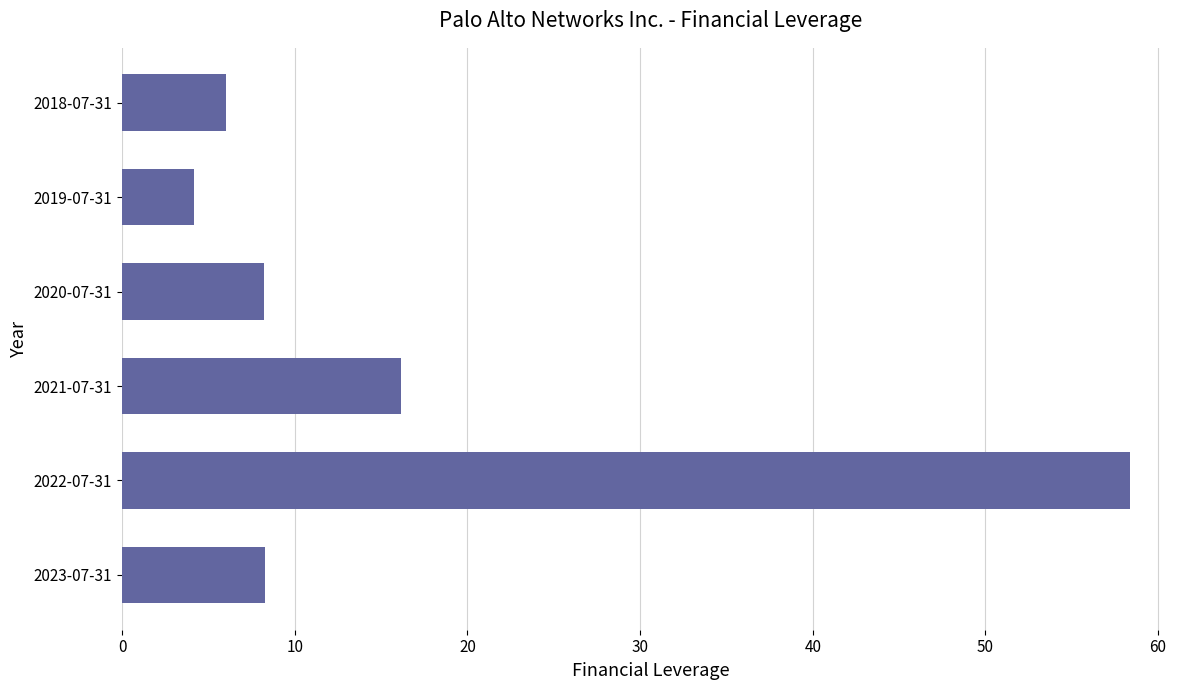

What is the average value?

16.9